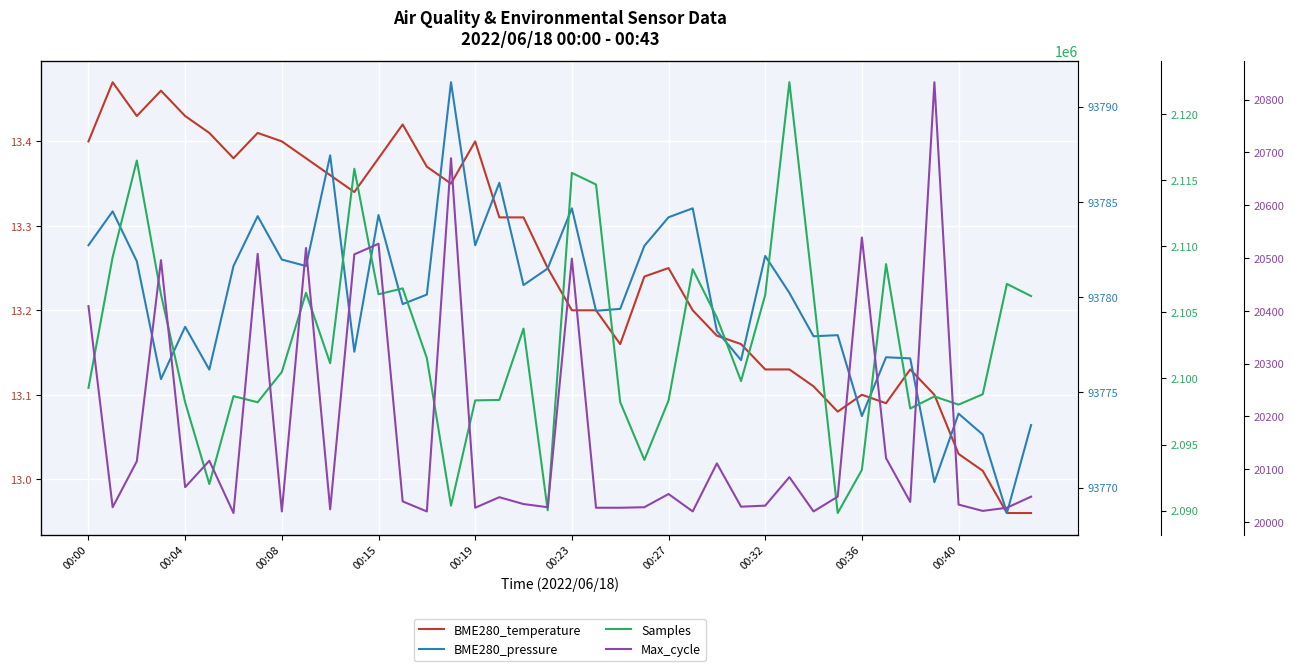

How many values in the BME280_pressure series are below 93780?

19